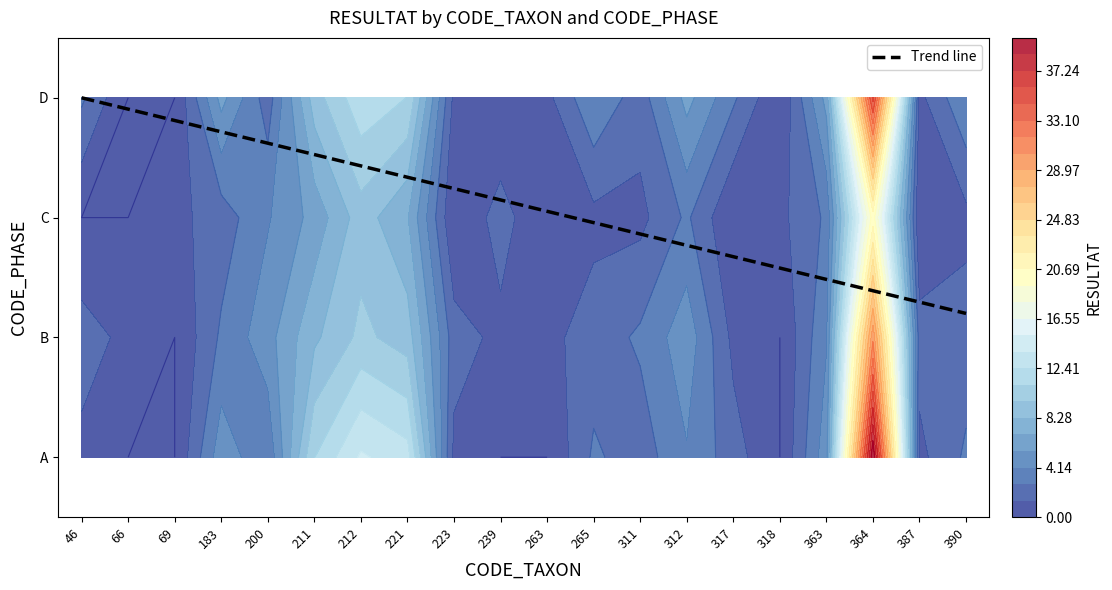

How many data points in D are above 2?

15